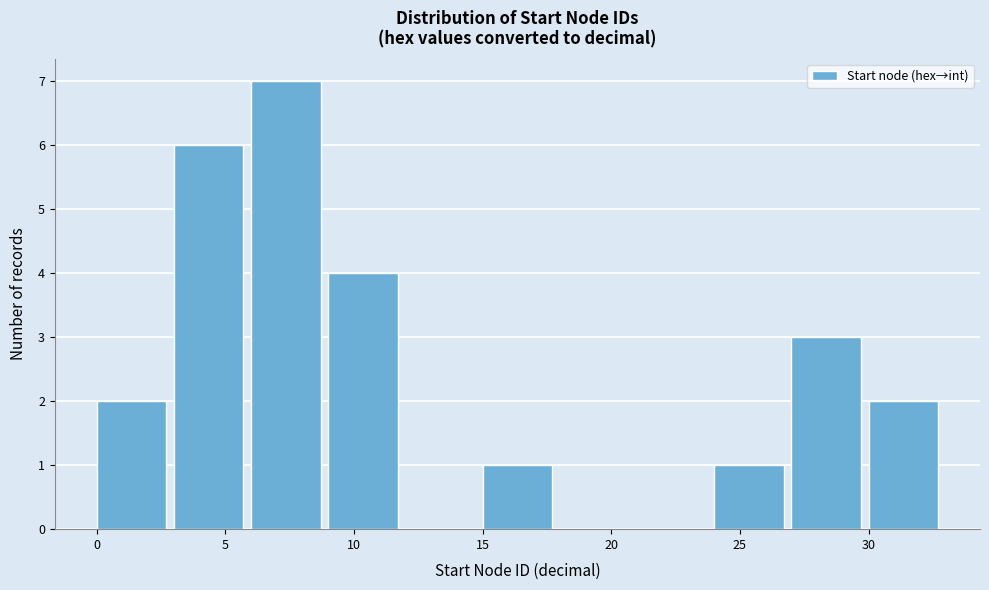

Reading left to right, list every bar in this chart as the range it spans on the x-axis followed by its height. The values are not printed on the chart, so give them approximately, as read against the axis.

0 to 3: 2
3 to 6: 6
6 to 9: 7
9 to 12: 4
12 to 15: 0
15 to 18: 1
18 to 21: 0
21 to 24: 0
24 to 27: 1
27 to 30: 3
30 to 33: 2